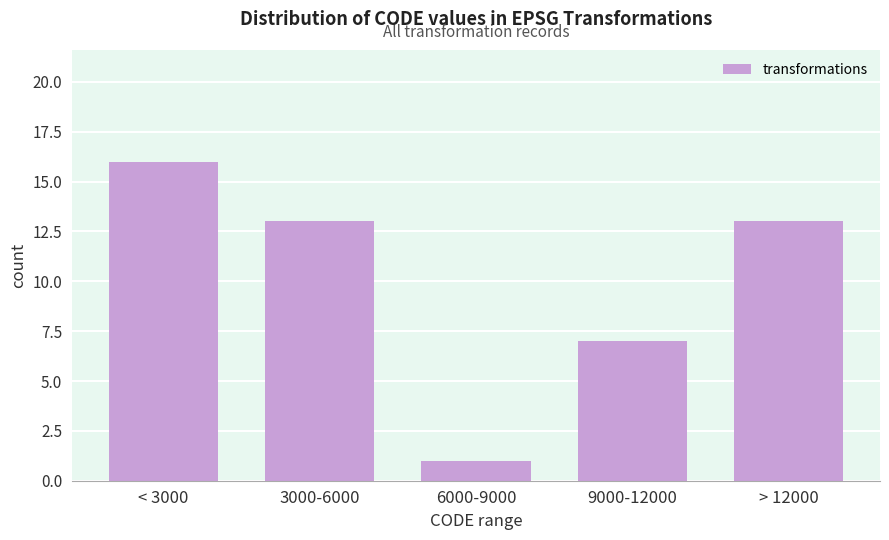

Reading right to left, transcribe all the data shown in this chart.

13	7	1	13	16